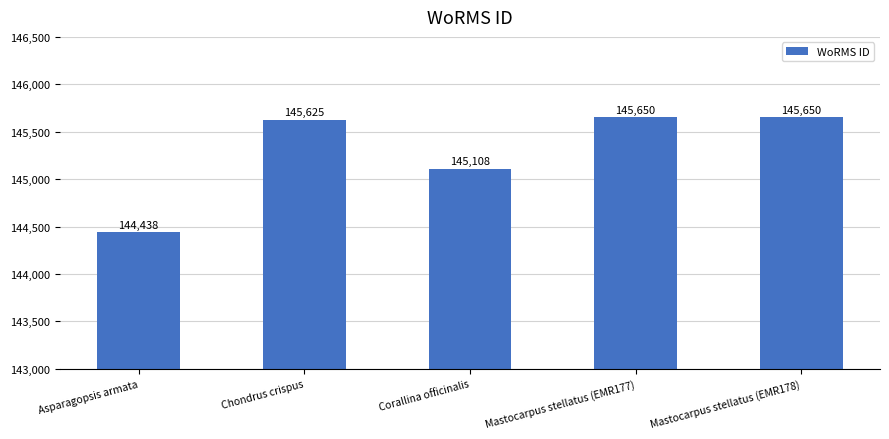

What is the change in value from Chondrus crispus to Mastocarpus stellatus (EMR177)?

+25